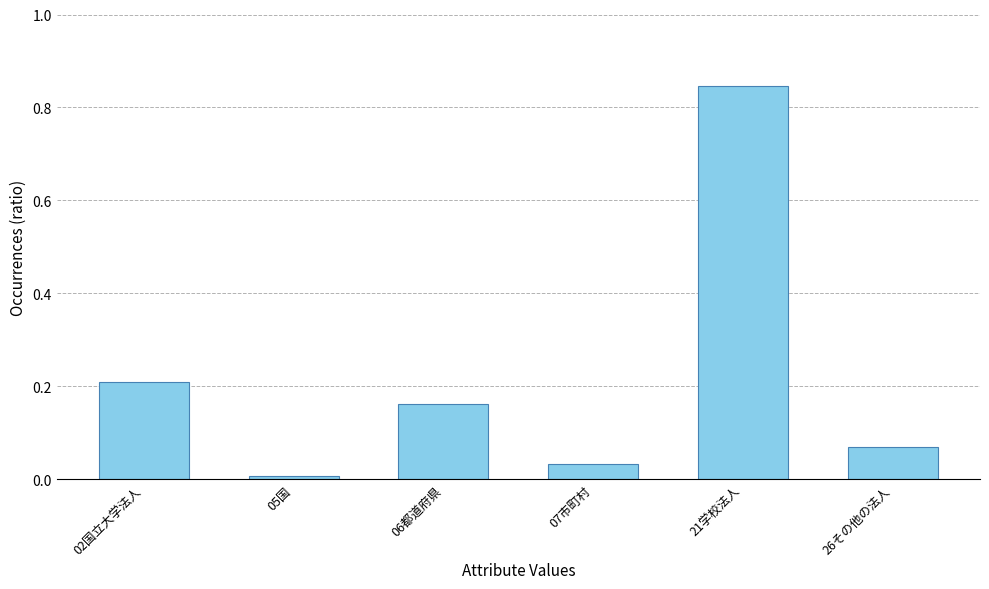

Which category has the highest value across all series?

21学校法人